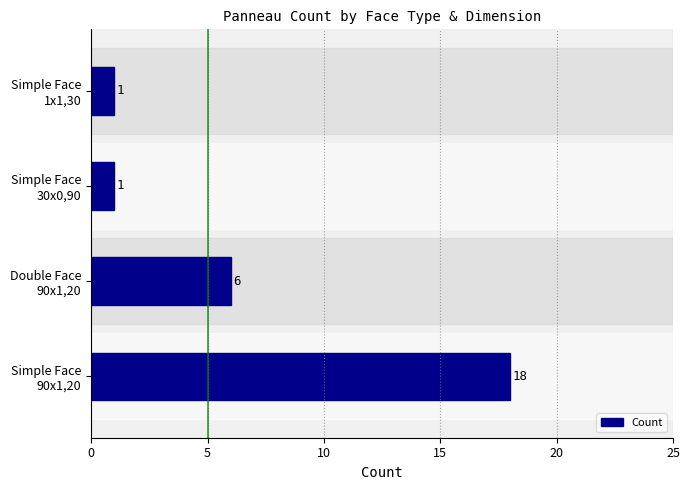

What is the maximum value shown in the chart?

18